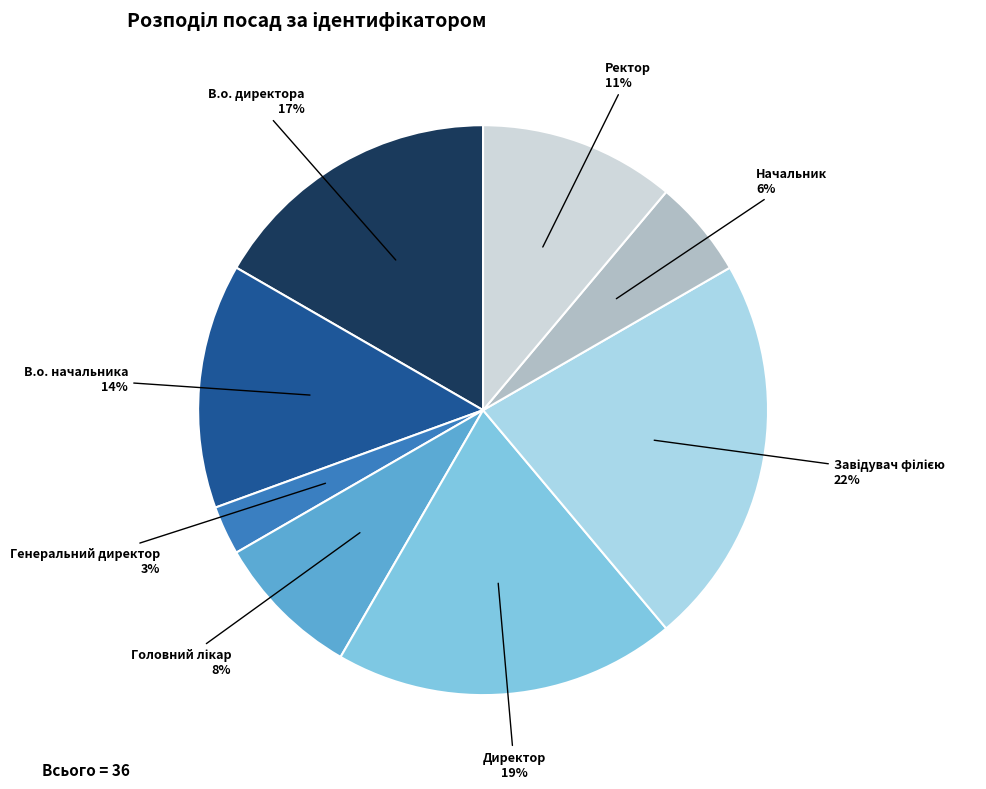

Does Ректор represent more than half of the total?

No